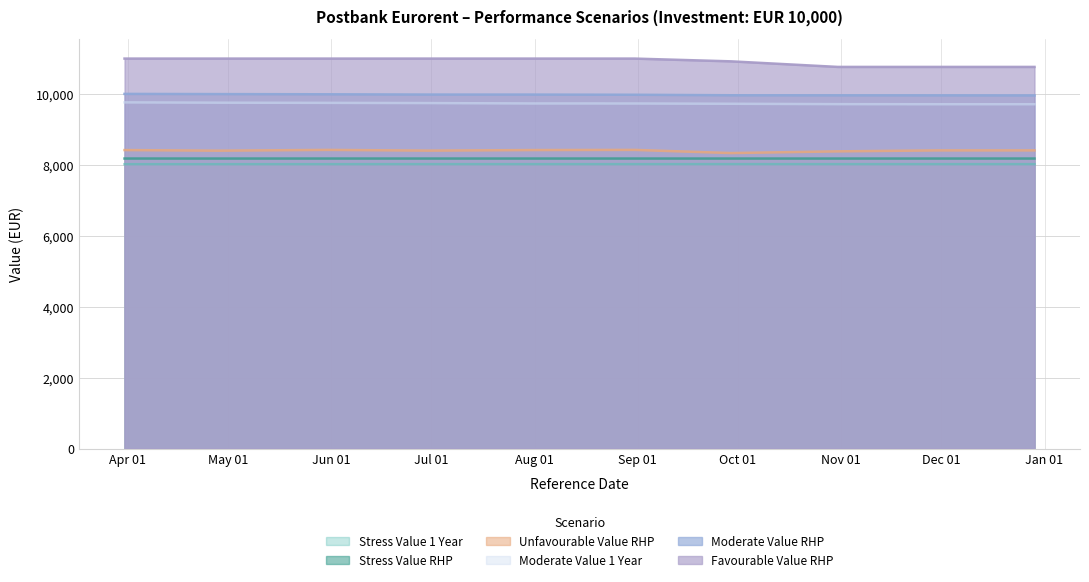

True or false: Moderate Value 1 Year and Stress Value 1 Year cross at least once.

False